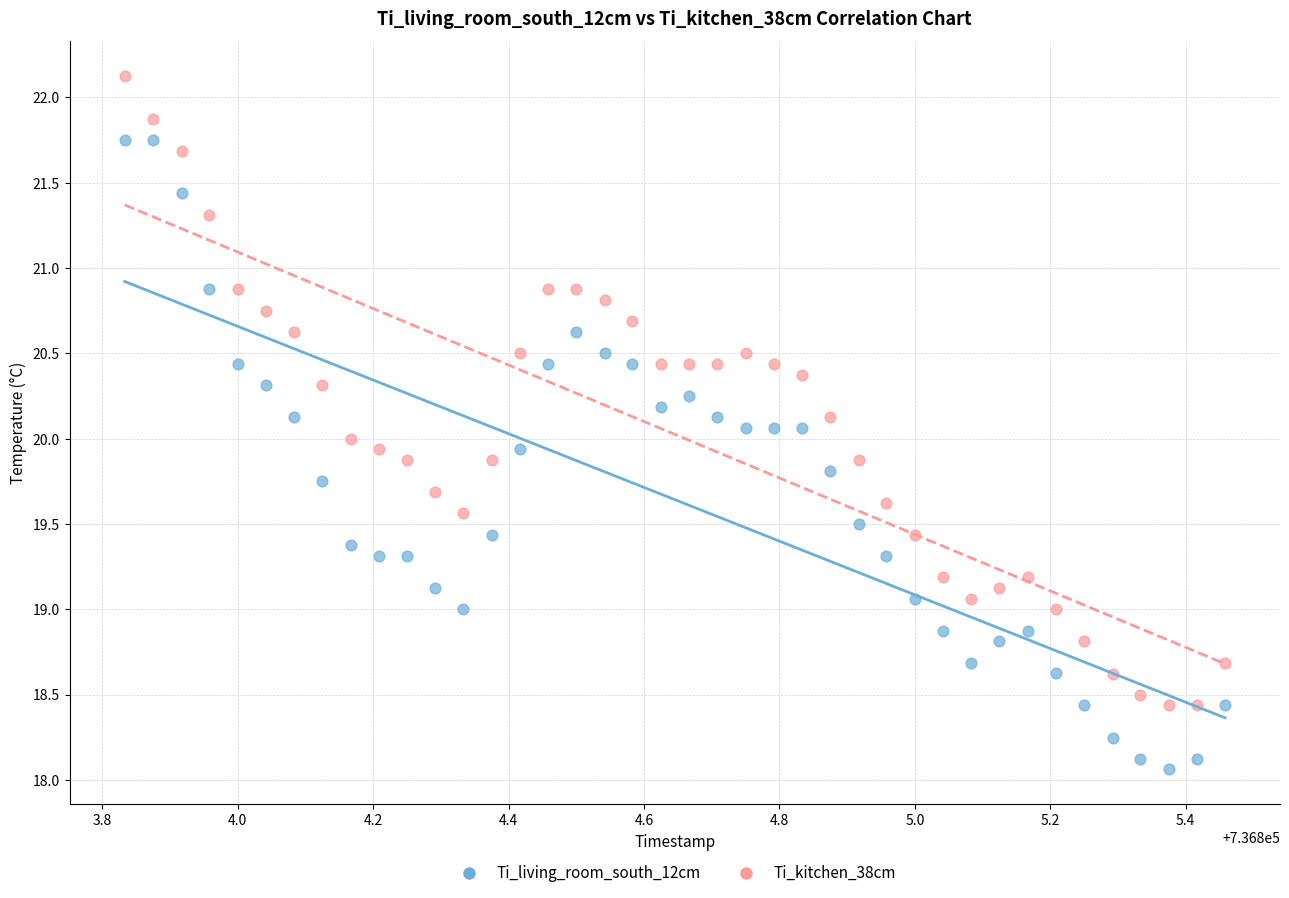

Across all data points, what is the range of Y values (max minus min)?

4.1